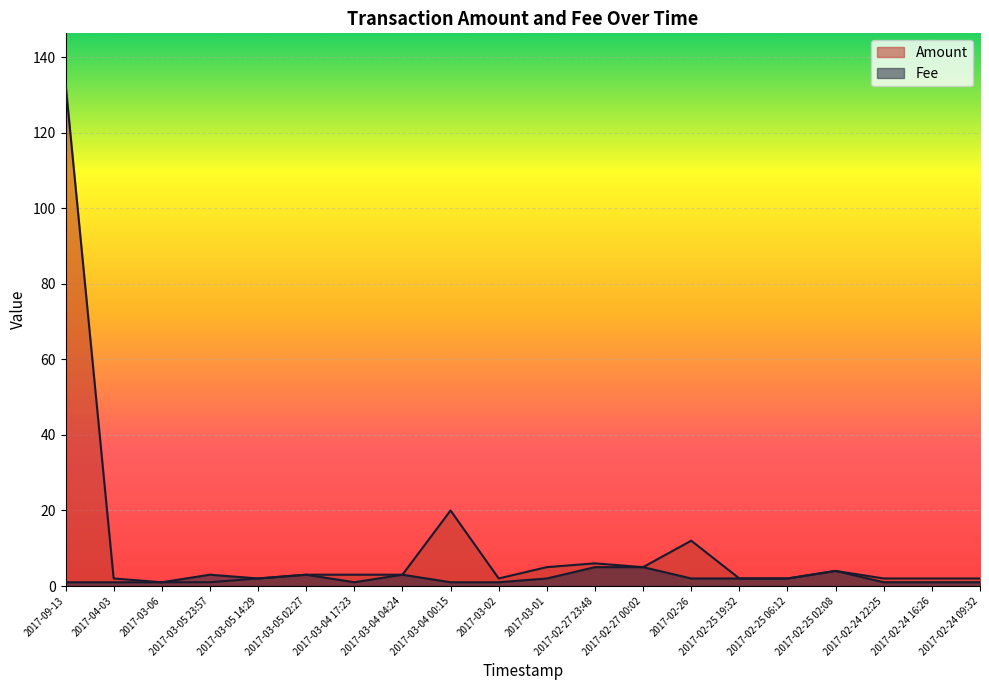

True or false: Amount and Fee cross at least once.

False